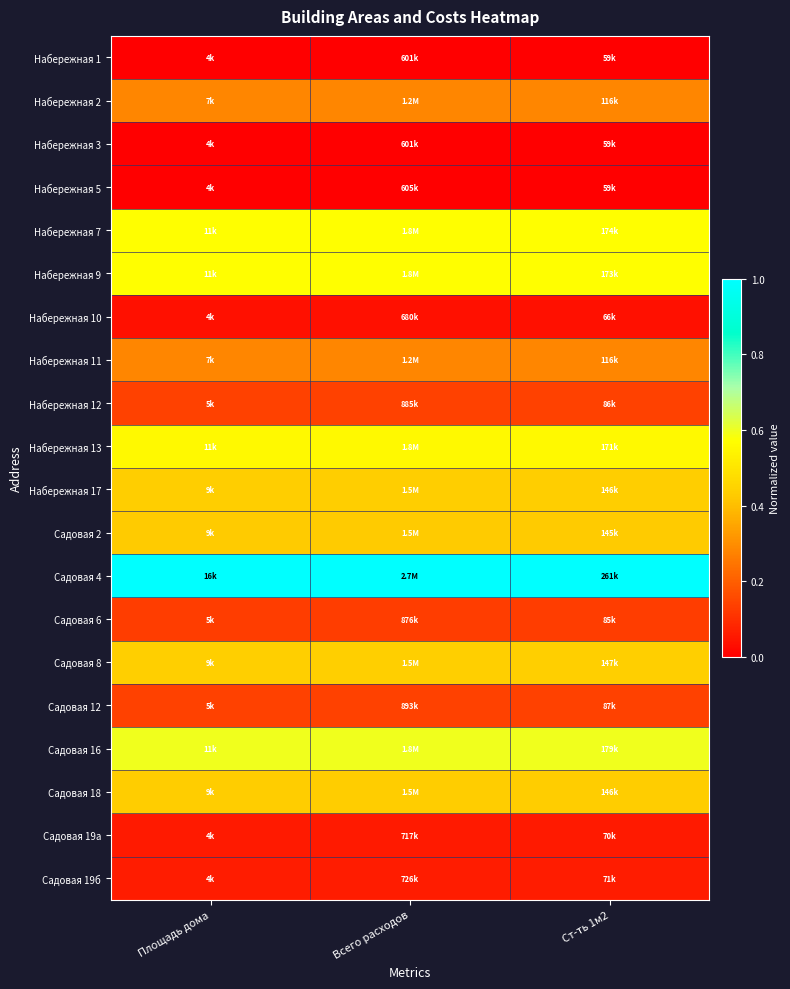

At which category is the sum across all series the highest?

Ст-ть 1м2